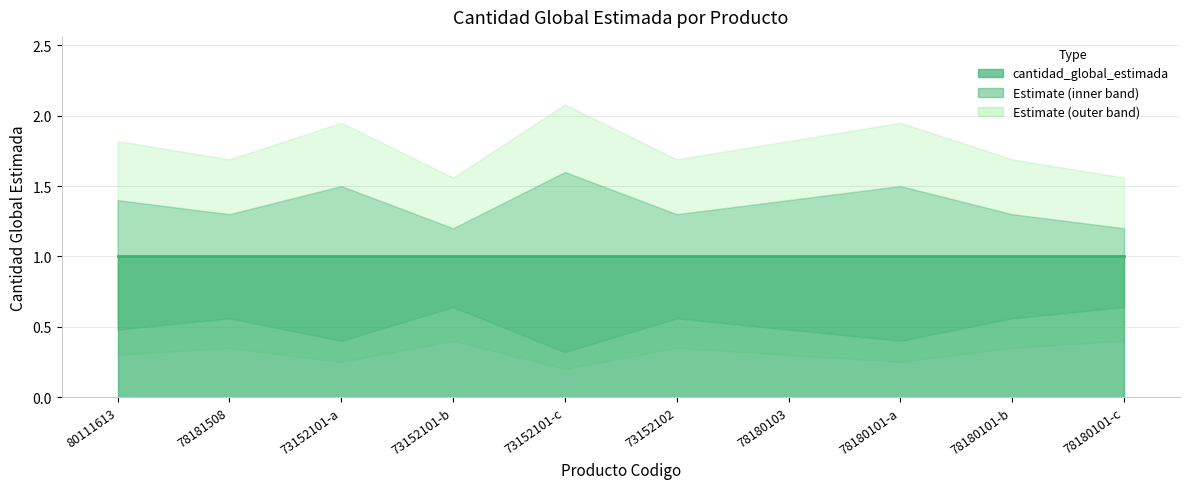

The value of cantidad_global_estimada at 78180101 is 1.3. True or false?

False